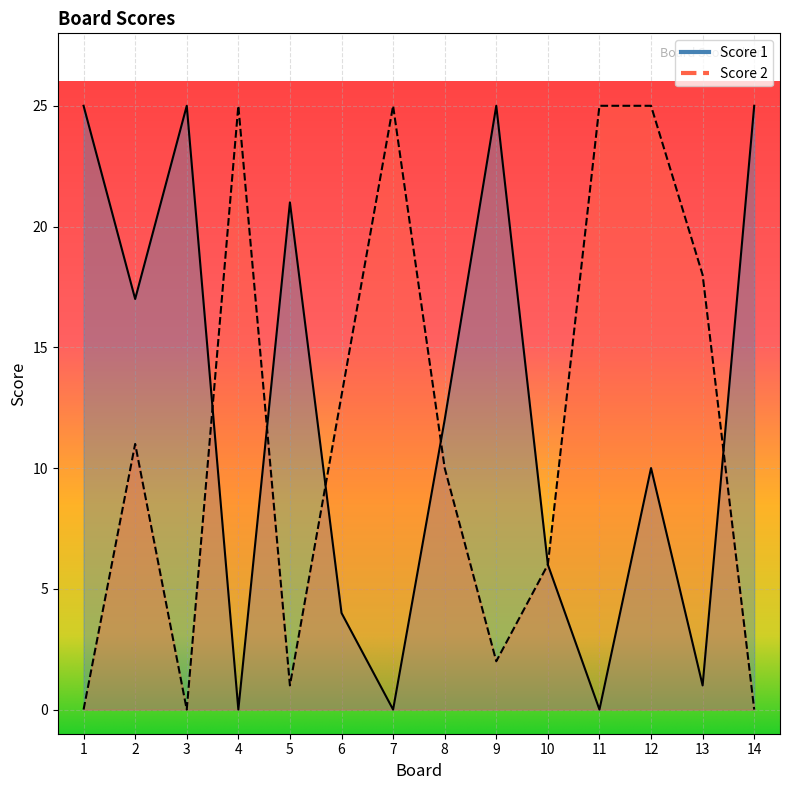

Where is Score 2 nearest to the value 12?

2